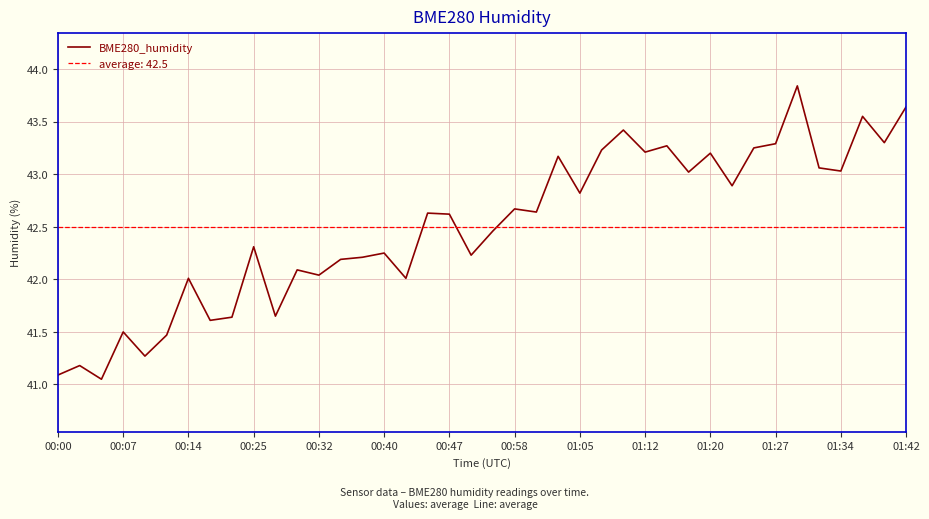

How many interior local peaks (higher than both neighbors) does the data have?

14